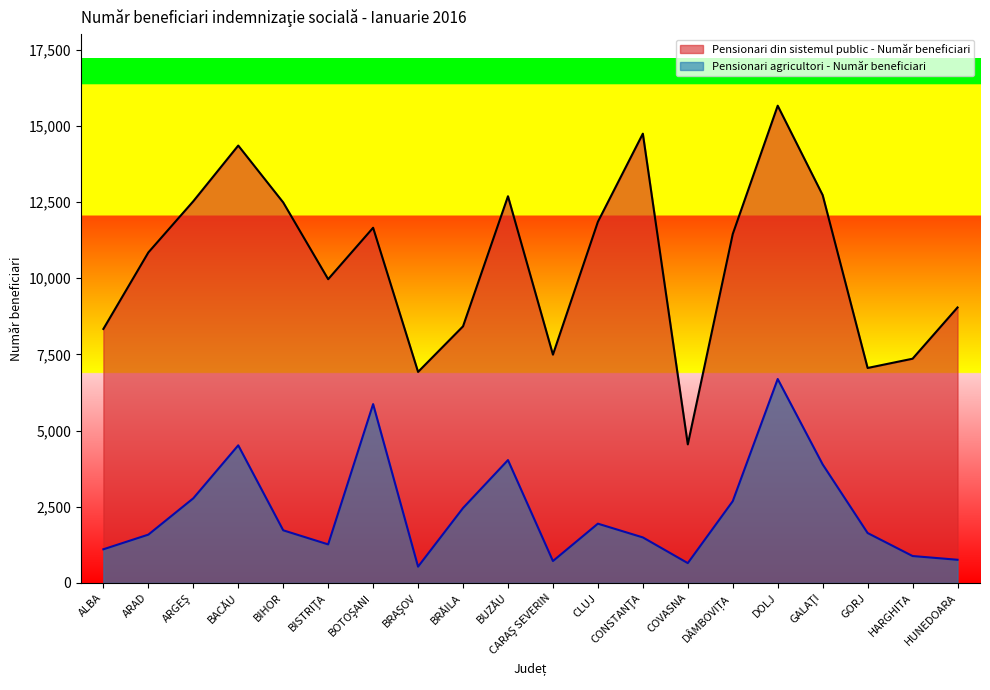

Reading right to left, extract all data points from this chart.

Pensionari din sistemul public - Număr beneficiari: 9042	7360	7056	12730	15664	11452	4548	14746	11853	7494	12692	8423	6927	11658	9970	12489	14356	12528	10847	8337
Pensionari agricultori - Număr beneficiari: 761	884	1639	3891	6694	2684	651	1495	1946	719	4033	2459	535	5870	1266	1728	4517	2778	1586	1105